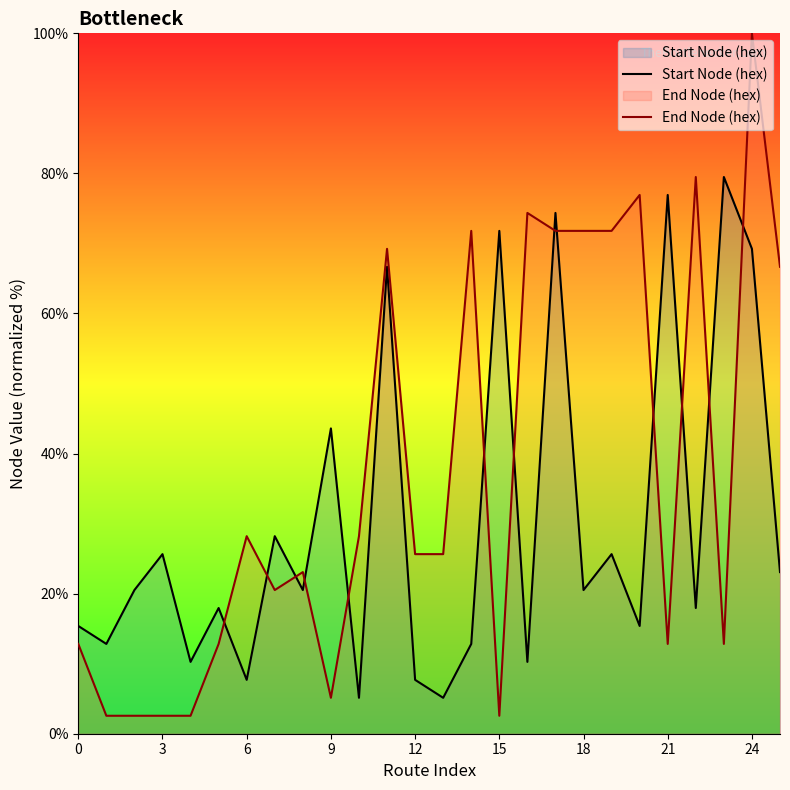

Read the Start Node (hex) value at 25.

23.1